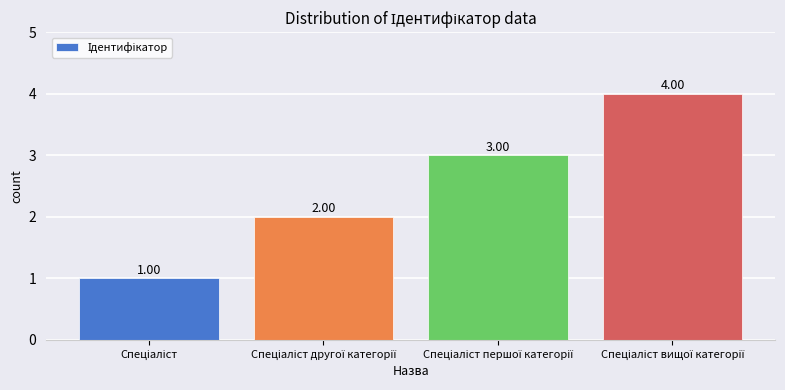

What is the sum of all values?

10